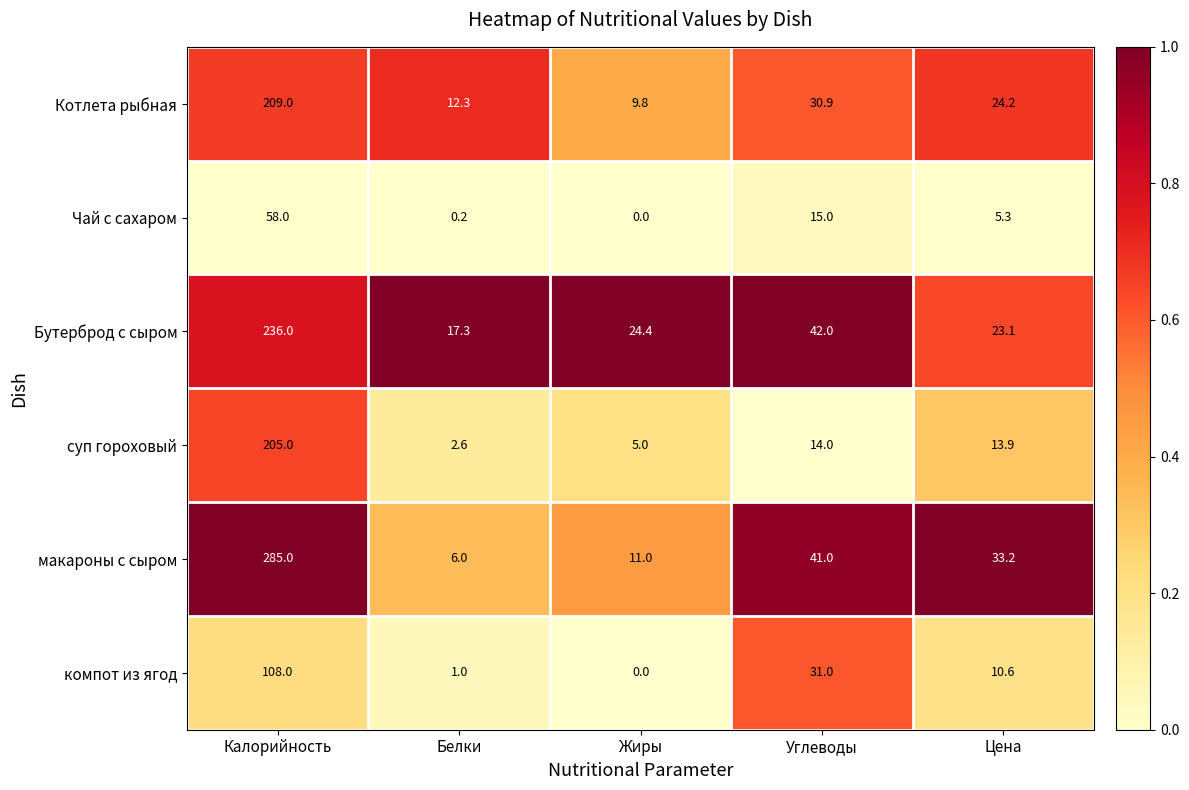

Which series has the largest total across all categories?

макароны с сыром